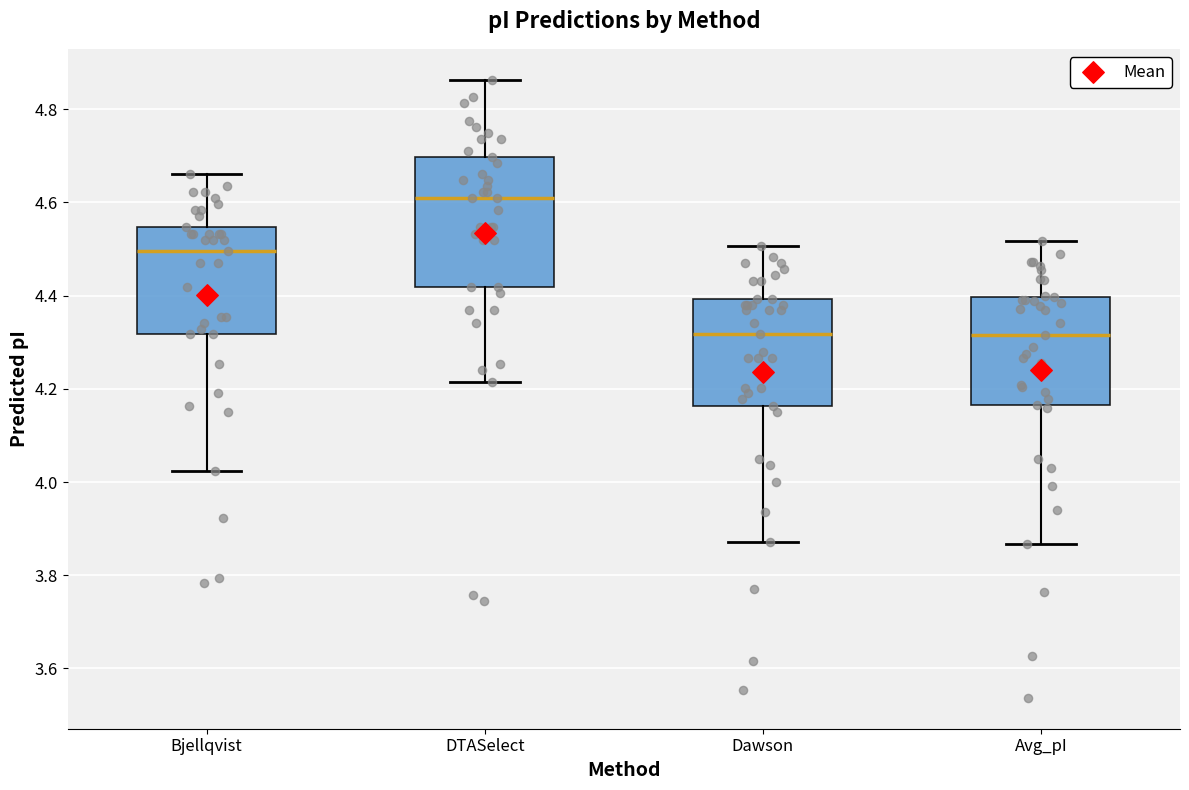

Comparing the boxes themselves (not the whiskers), which one is the tallest?

DTASelect